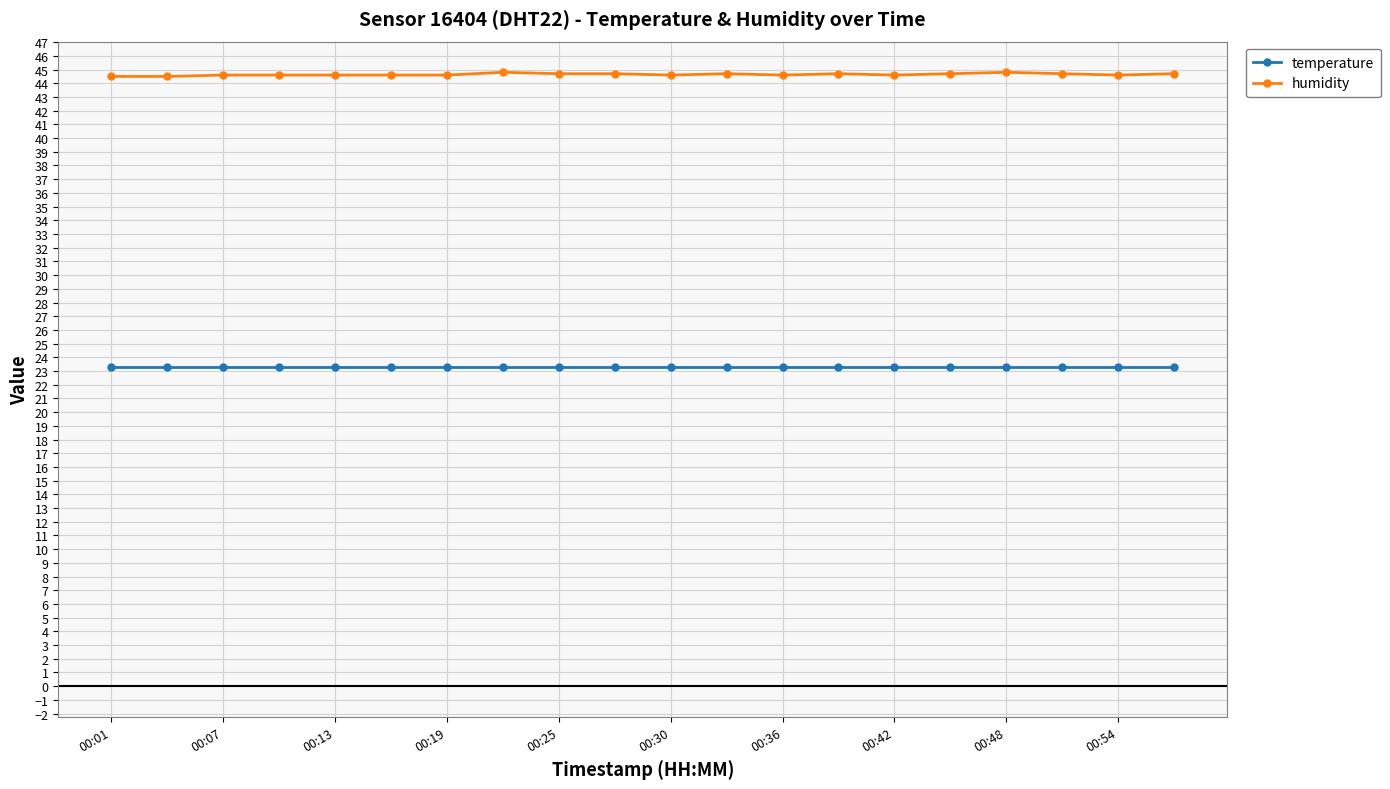

What is the average value of the humidity series?

44.6